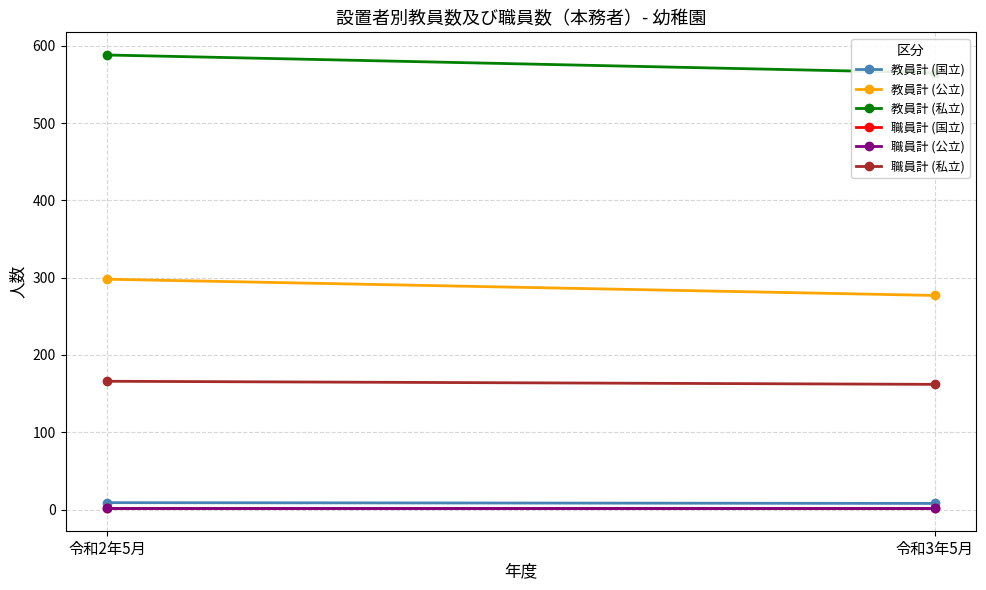

Rank the series by their maximum value, from lowest to highest.

職員計 (国立), 職員計 (公立), 教員計 (国立), 職員計 (私立), 教員計 (公立), 教員計 (私立)